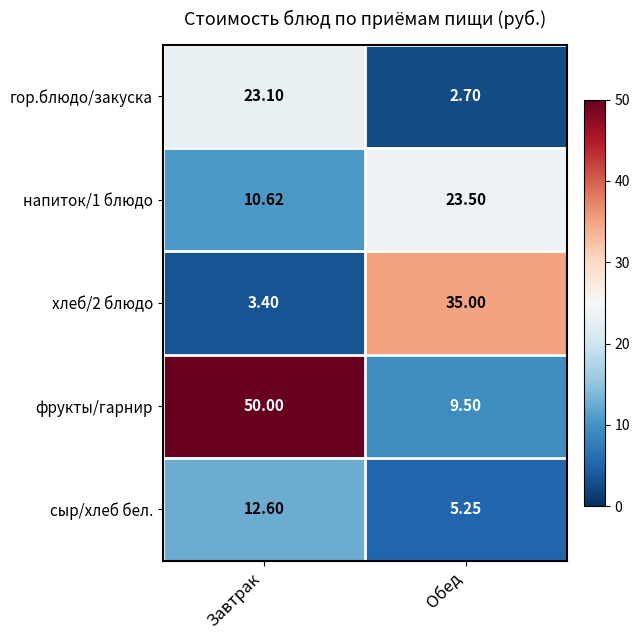

Is the value of гор.блюдо/закуска at Обед greater than the value of хлеб/2 блюдо at Обед?

No